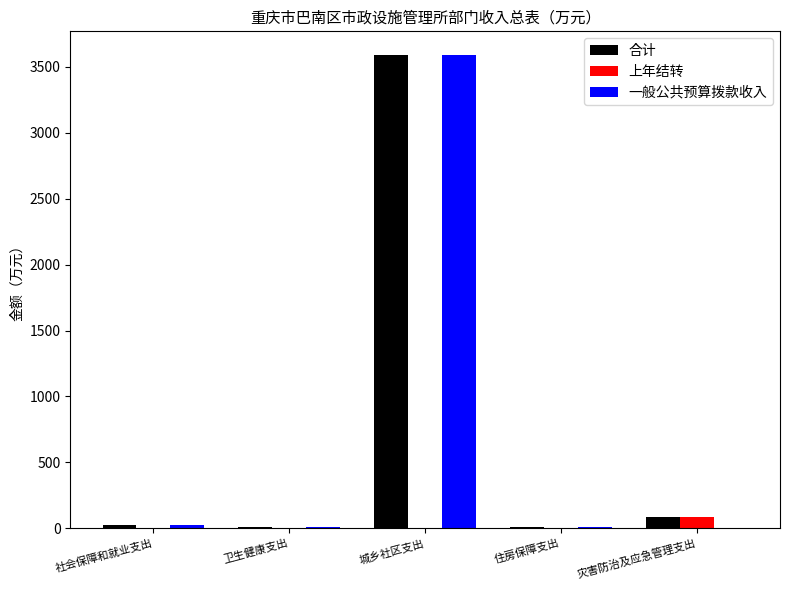

What is the sum of the 上年结转 values at 卫生健康支出 and 灾害防治及应急管理支出?

88.6